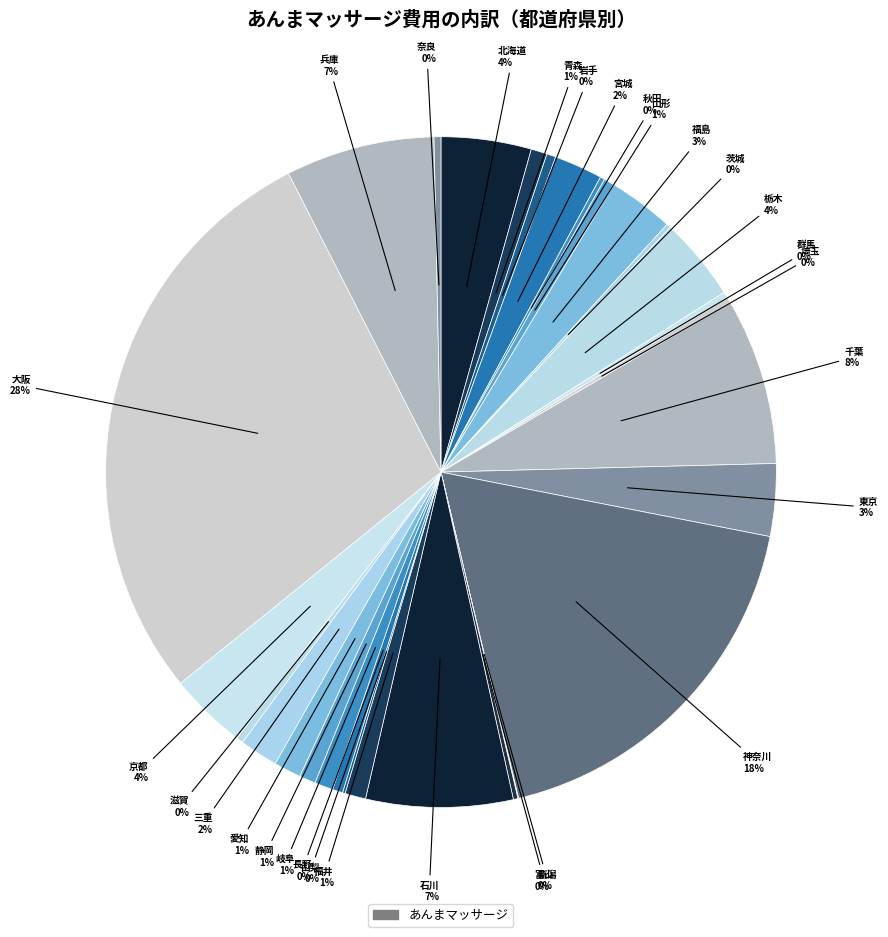

To the nearest percent, what is the average slice percentage?

3%